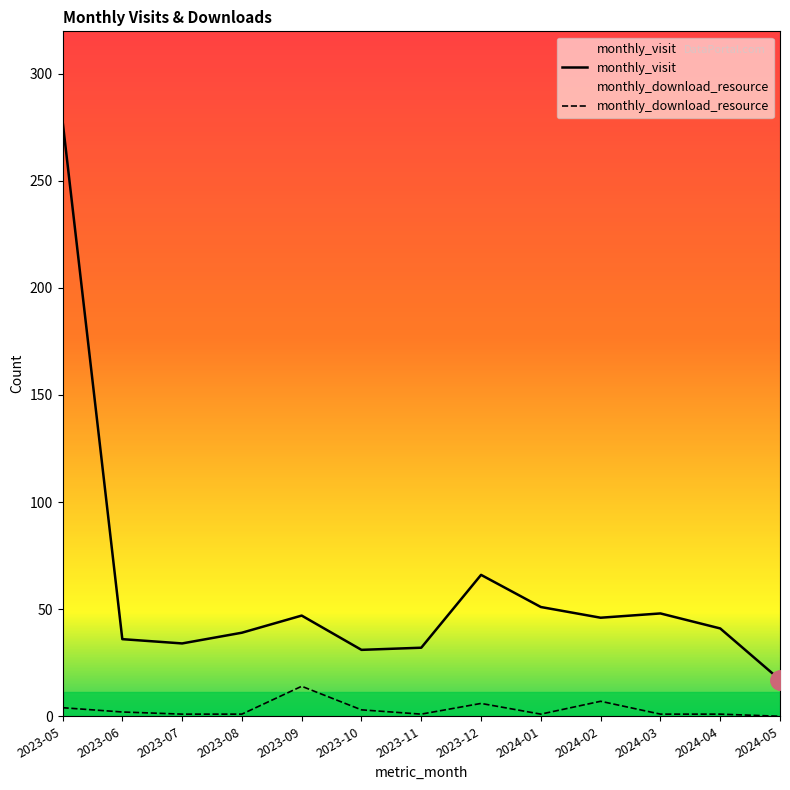

At 2024-01, list the series in order from smallest to largest.

monthly_download_resource, monthly_visit